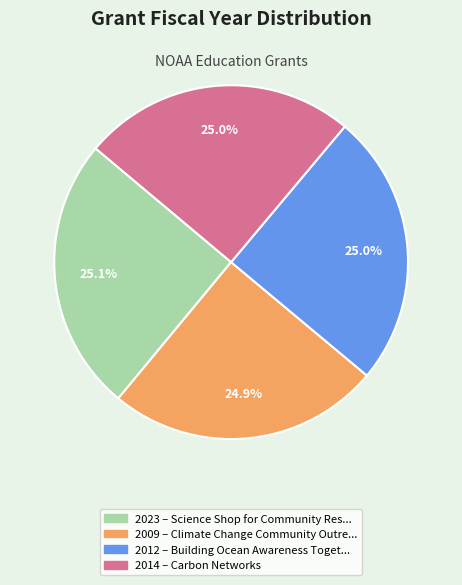

Is there any slice that represents more than half of the pie?

No